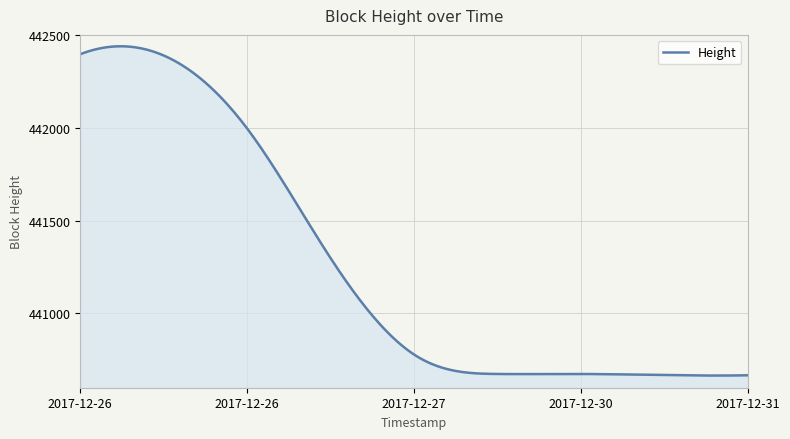

What is the smallest value displayed?

440665.5